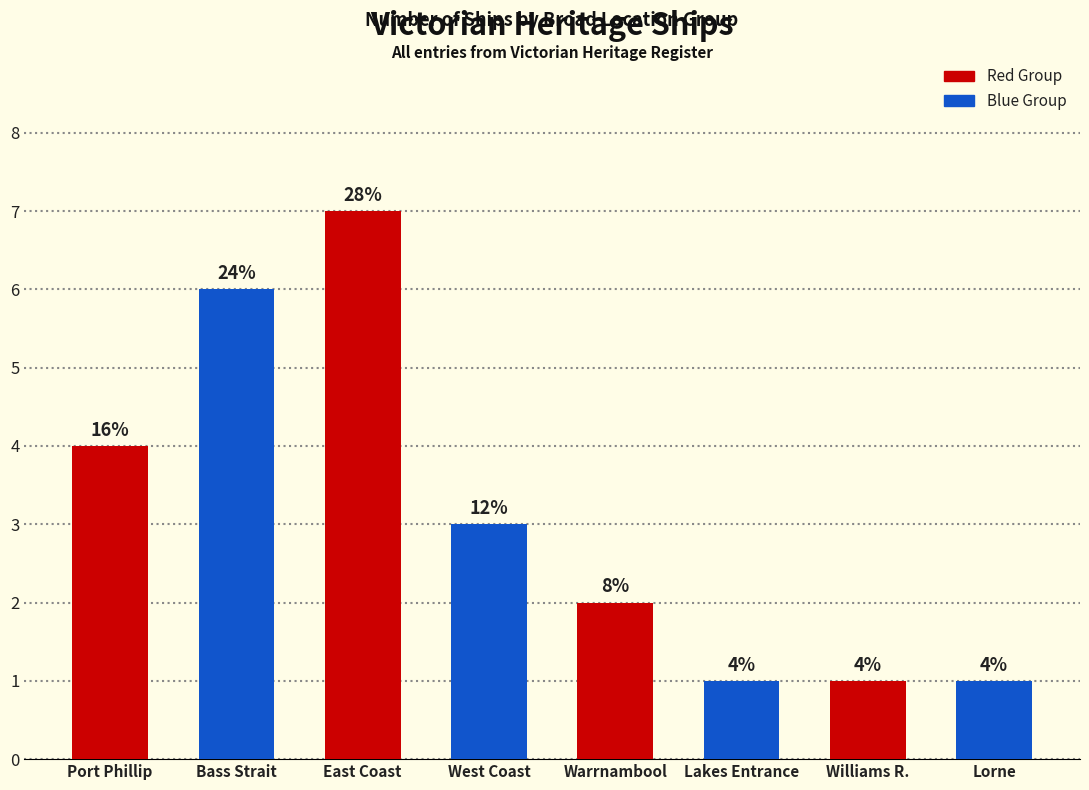

How many bars are there in total?

8